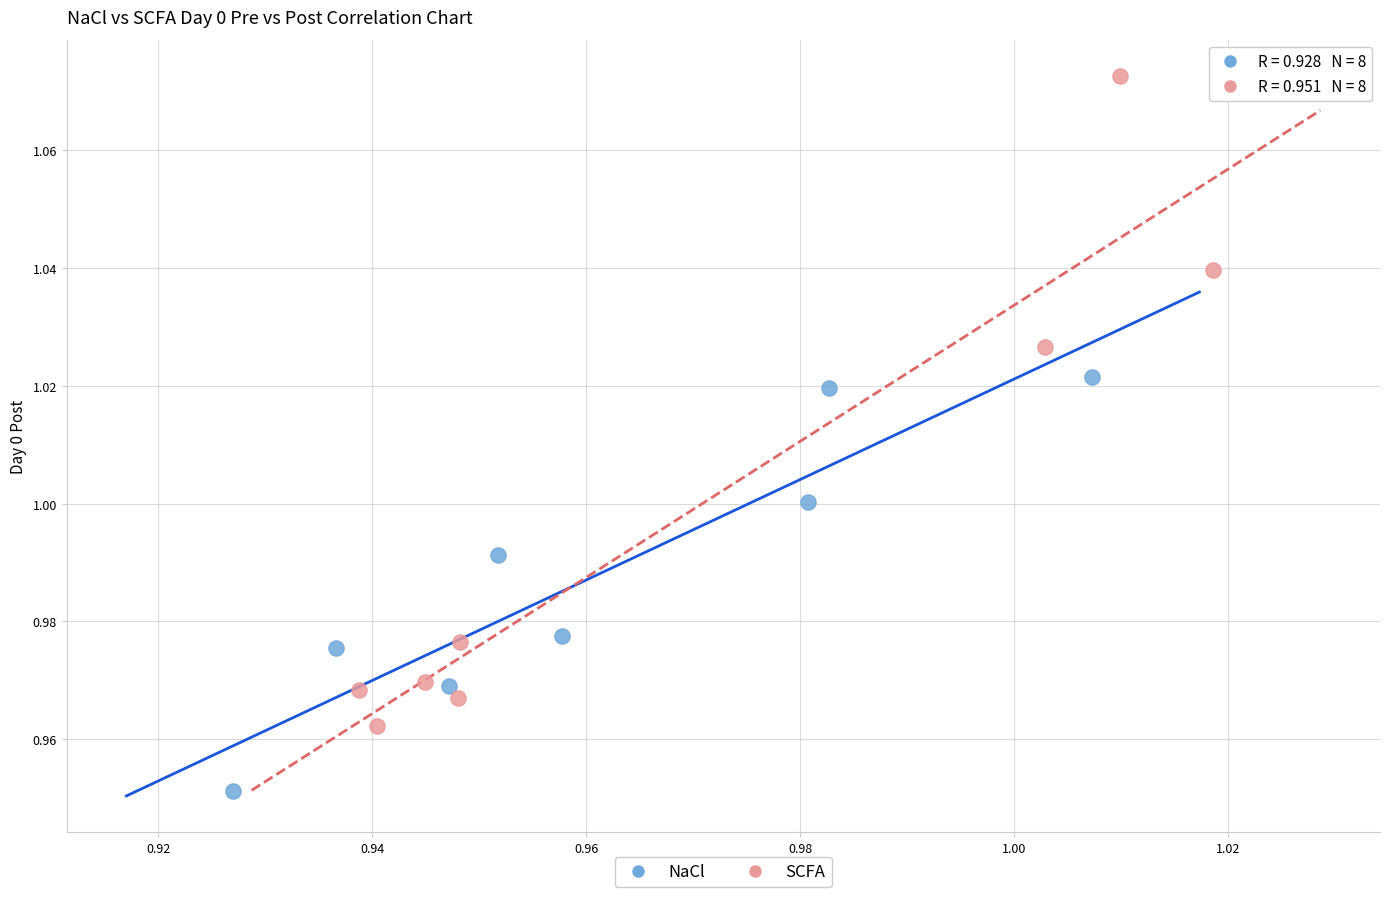

Which series contains the lowest Y value?

NaCl